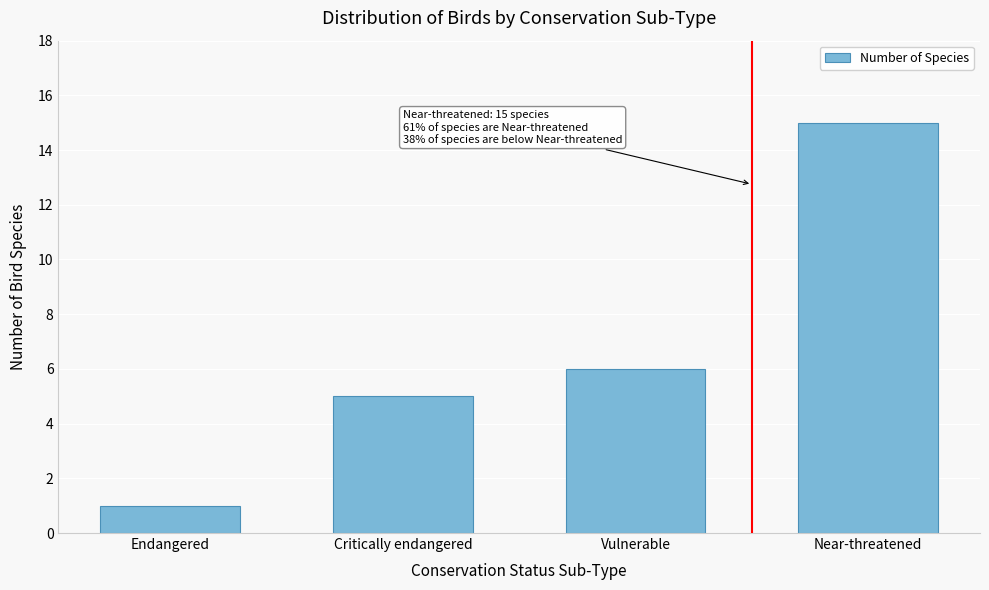

Reading left to right, transcribe all the data shown in this chart.

Endangered=1	Critically endangered=5	Vulnerable=6	Near-threatened=15